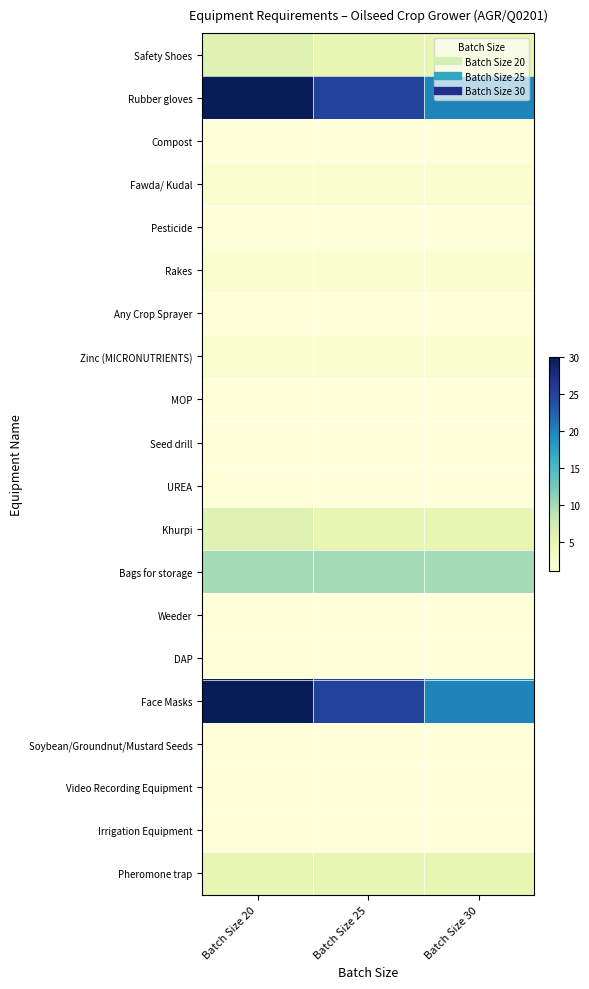

How many data points does each series have?

3